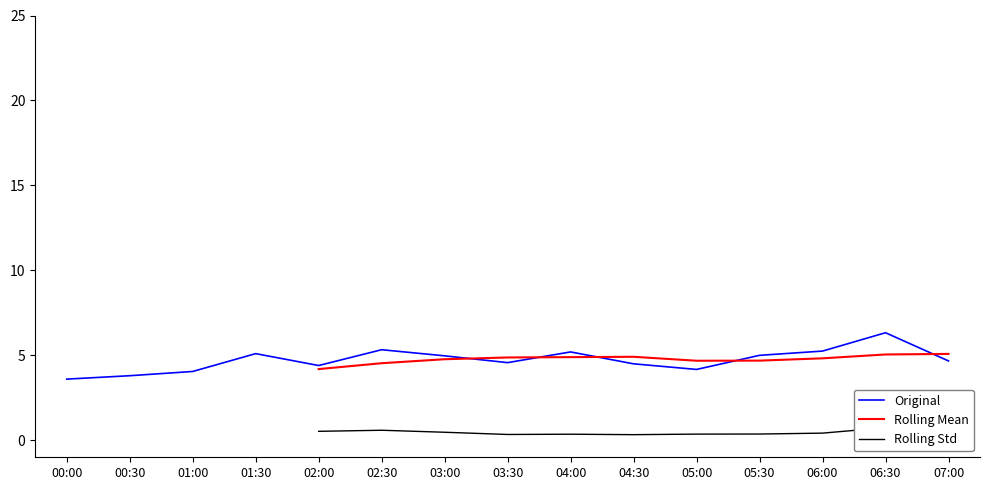

At how many categories does at least one series exceed 4?

13